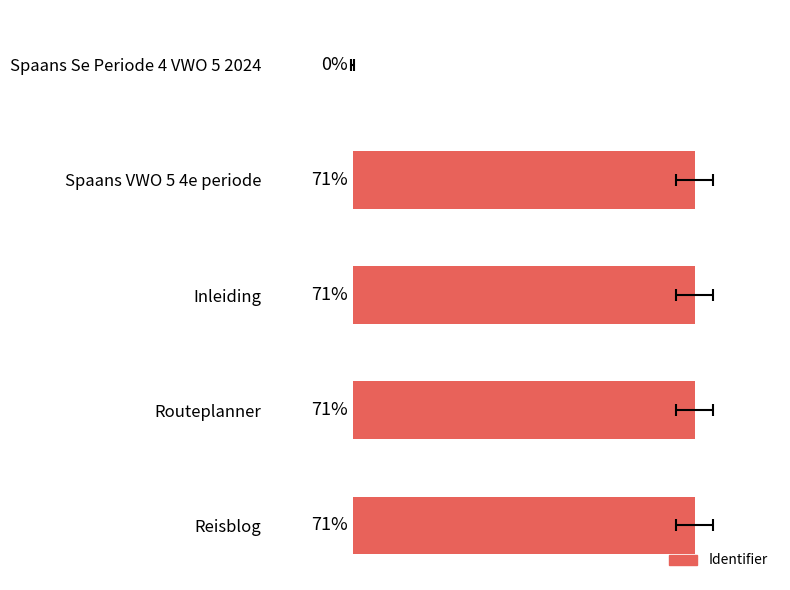

How many values are below 70?

1